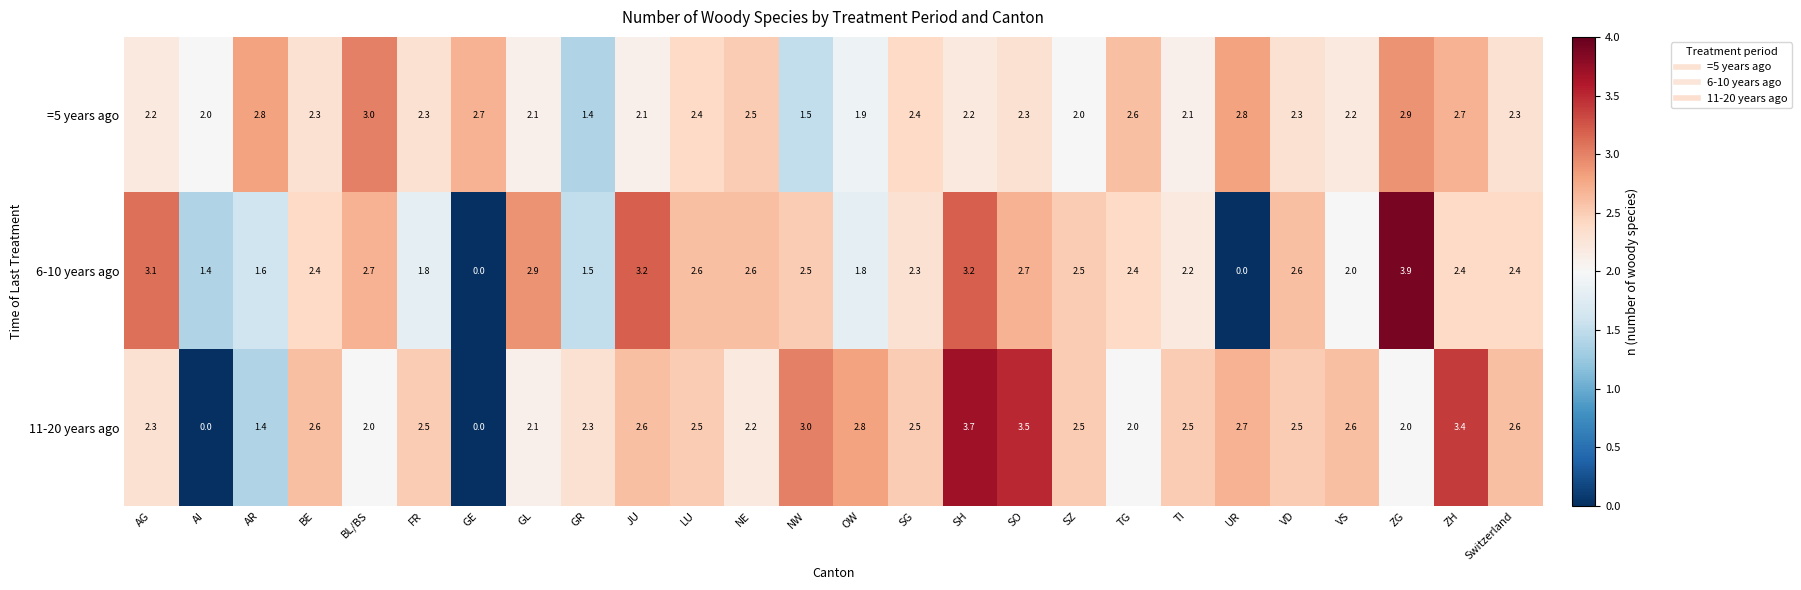

Rank the series by their average value, from lowest to highest.

6-10 years ago, =5 years ago, 11-20 years ago